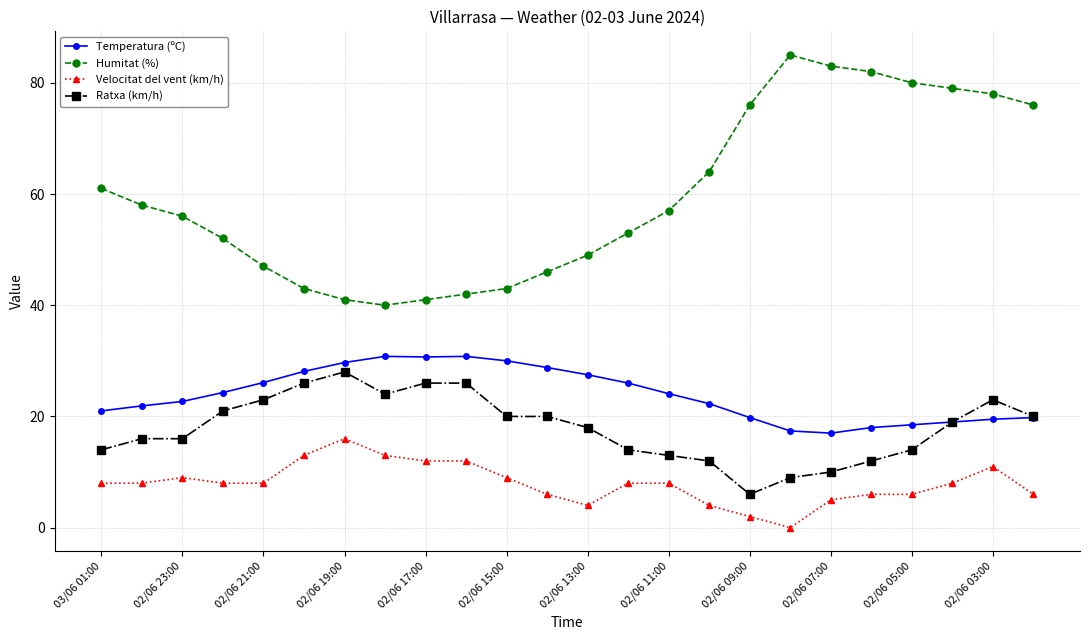

True or false: Humitat (%) and Ratxa (km/h) intersect in this chart.

False